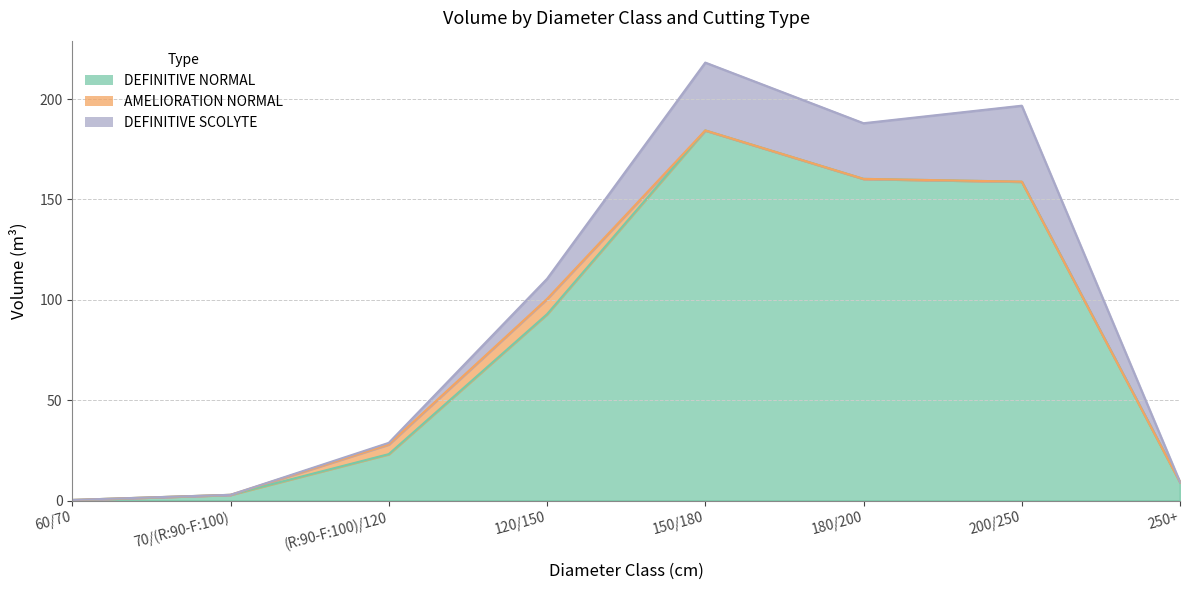

Reading right to left, what are all the values shown in this chart?

DEFINITIVE NORMAL: 9.2	158.9	160.3	184.4	92.8	23.1	2.9	0.3
AMELIORATION NORMAL: 0.0	0.0	0.0	0.0	7.6	4.8	0.0	0.0
DEFINITIVE SCOLYTE: 0.0	37.9	27.7	33.8	10.0	0.8	0.0	0.0